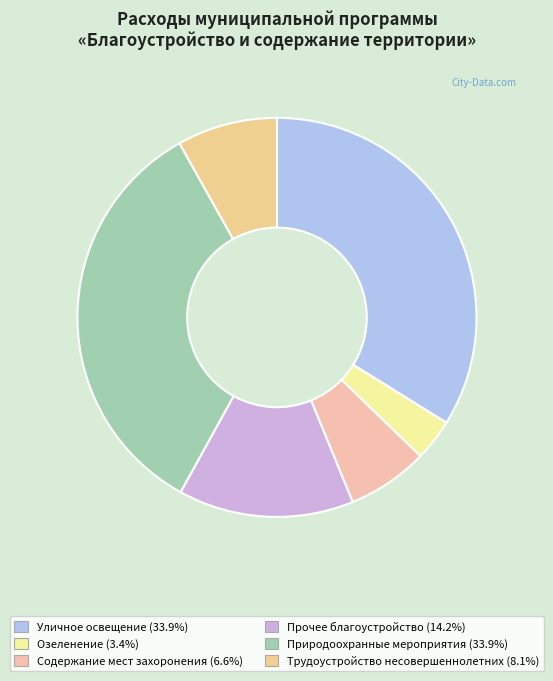

Is it true that Трудоустройство несовершеннолетних is 20% of the pie?

False